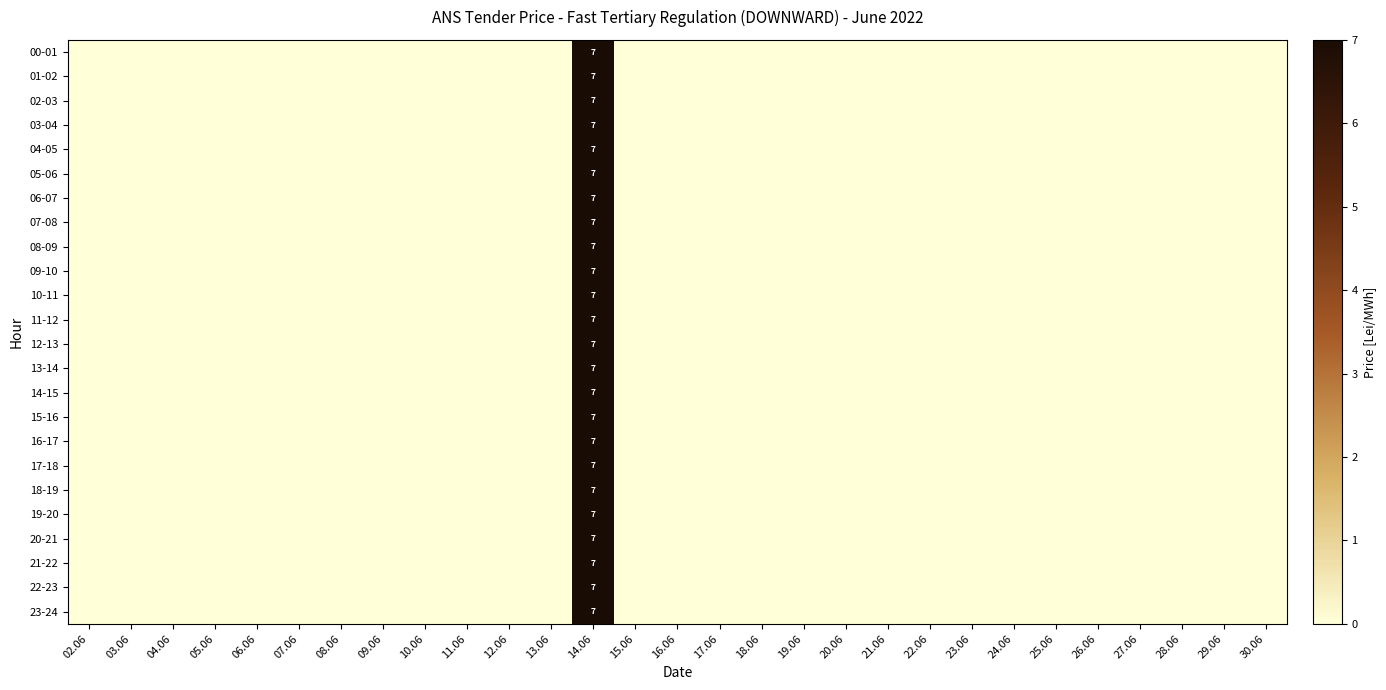

The 09-10 series shows 7 at 14.06. True or false?

True